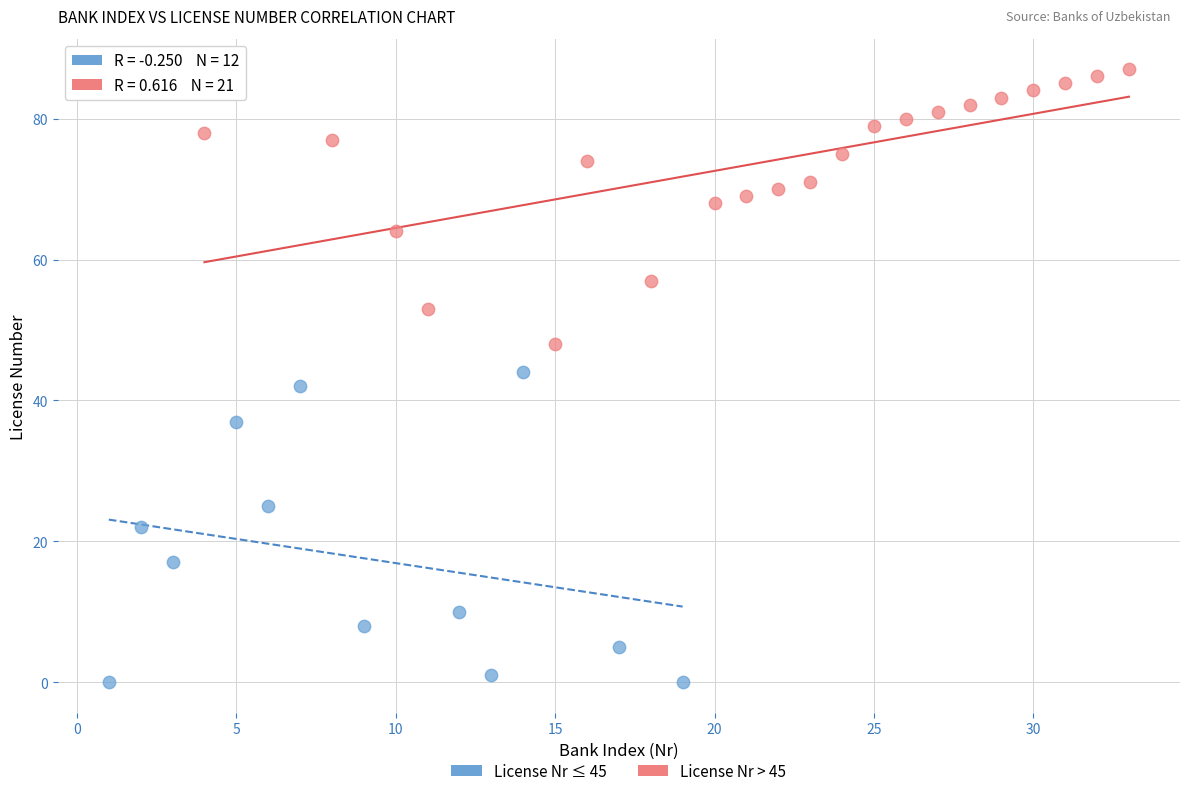

Which series has the largest Y range (max minus min)?

License Nr ≤ 45